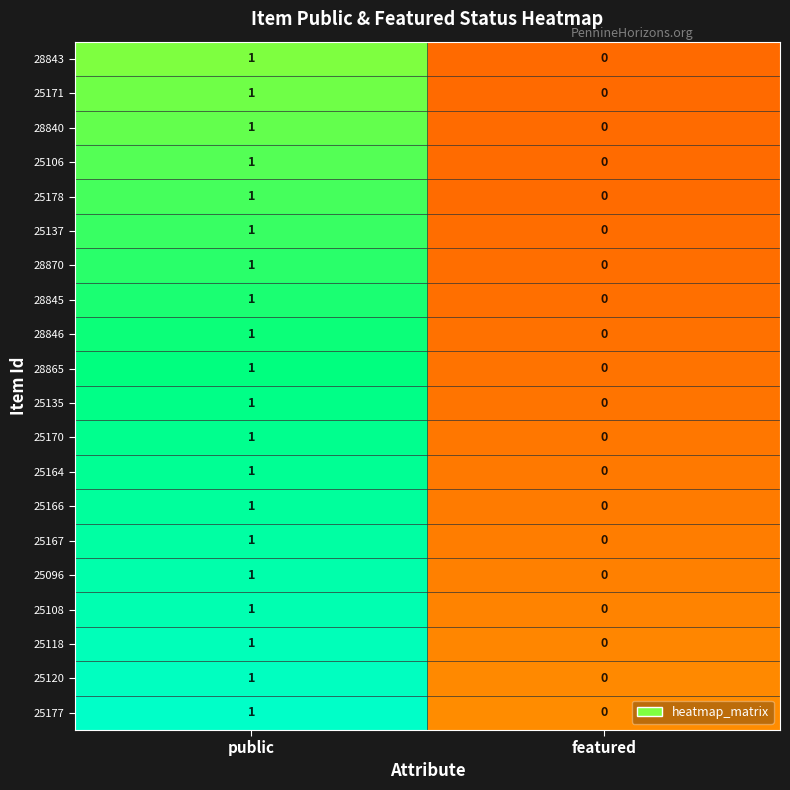

Rank the categories by 25170 value from highest to lowest.

public, featured